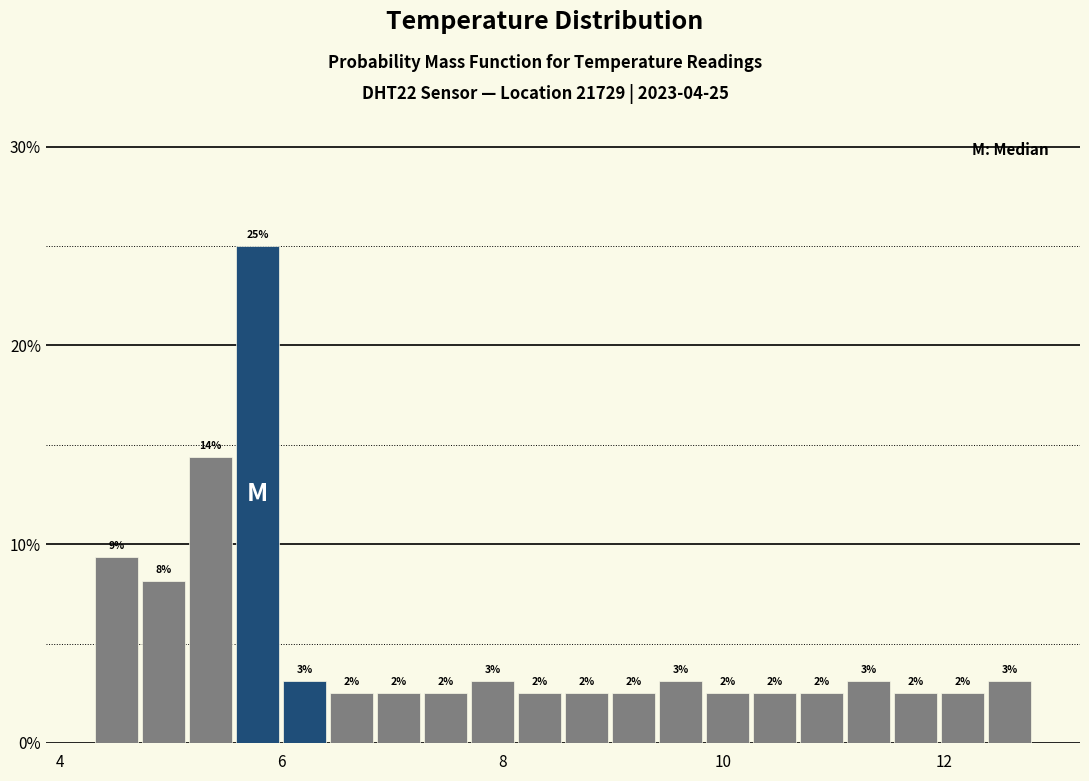

Around what value on the x-axis is the tallest bar? Give the approximate position of its centre, as read against the axis.

5.8